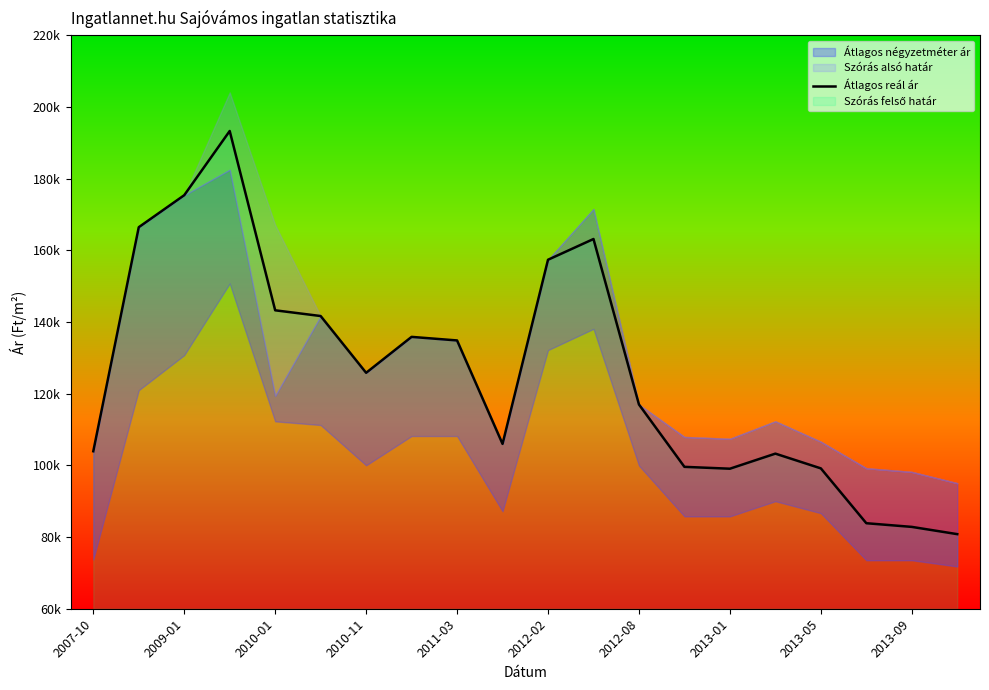

What is the maximum value shown in the chart?

193274